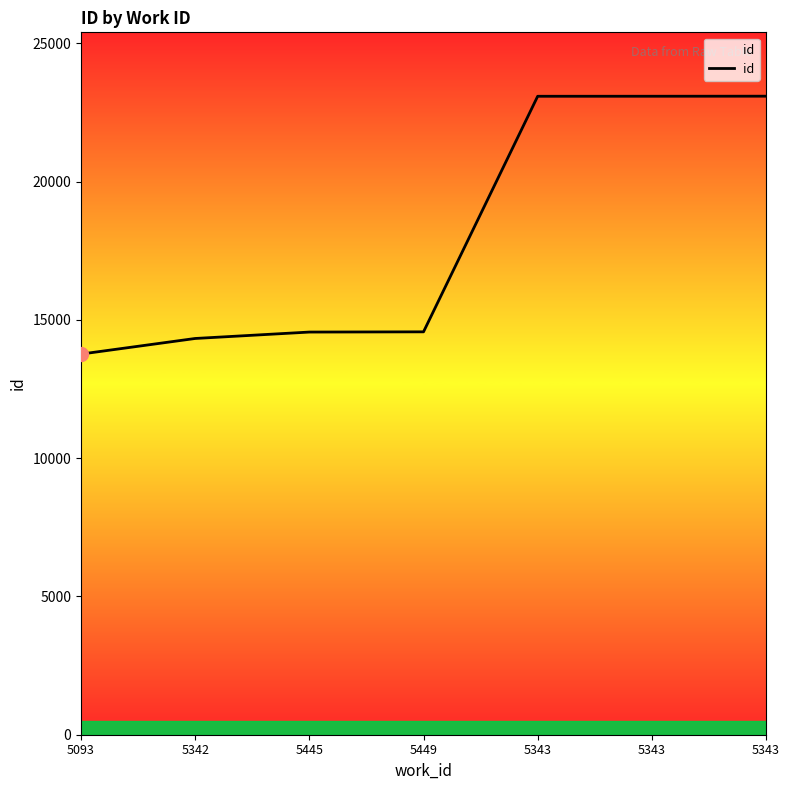

Rank the categories by value from lowest to highest.

5093, 5342, 5445, 5449, 5343, 5343, 5343